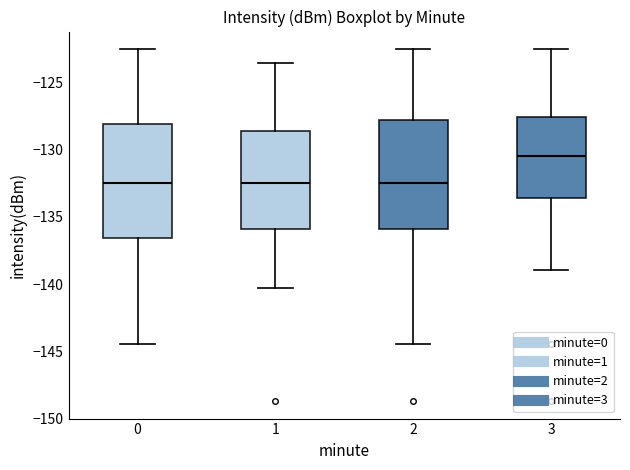

Reading left to right, read every box against the y-axis: the position of its median line, the range the box covers, and the ends of its whiskers. The values are not printed on the chart, so give them approximately, as read against the axis.

0: median -132.5, box -136.5 to -128.0, whiskers -144.5 to -122.5
1: median -132.5, box -136.0 to -128.5, whiskers -140.5 to -123.5
2: median -132.5, box -136.0 to -128.0, whiskers -144.5 to -122.5
3: median -130.5, box -133.5 to -127.5, whiskers -139.0 to -122.5